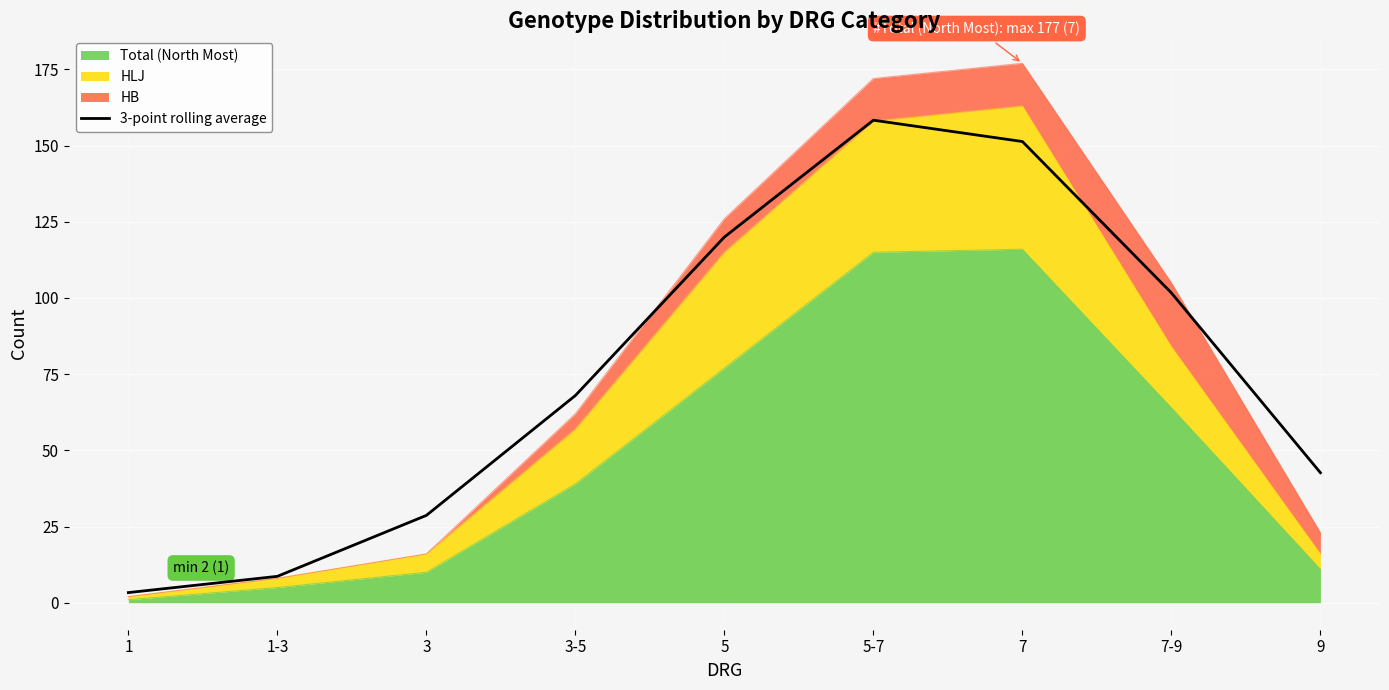

How many values are below 68?

4